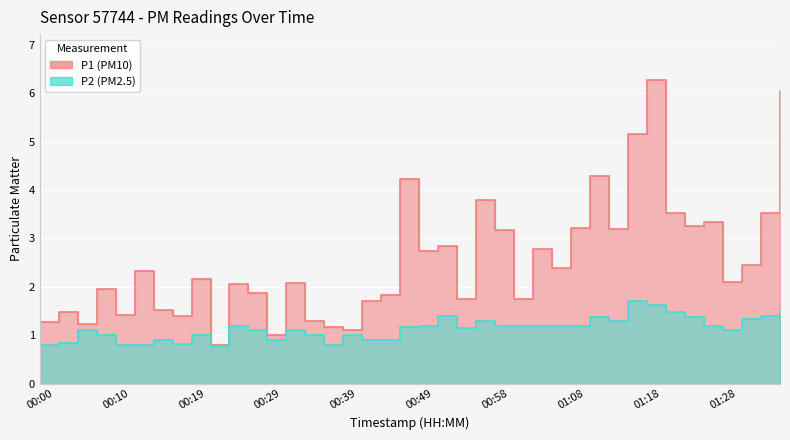

Rank the series by their maximum value, from highest to lowest.

P1, P2